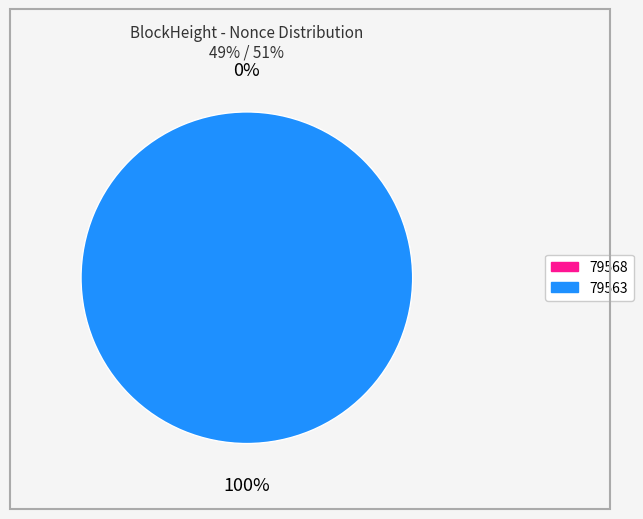

The 79568 slice represents 0% of the pie. True or false?

True